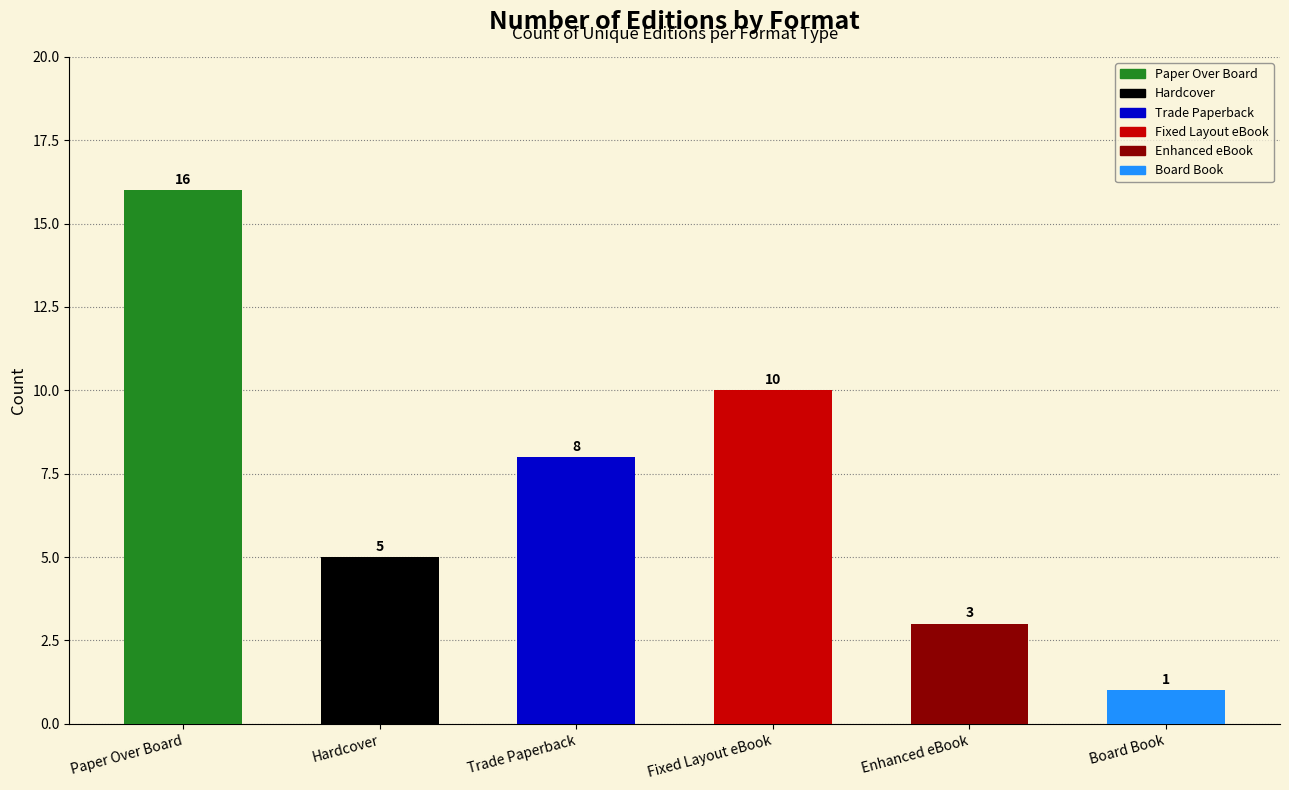

Between Board Book and Enhanced eBook, which is larger?

Enhanced eBook